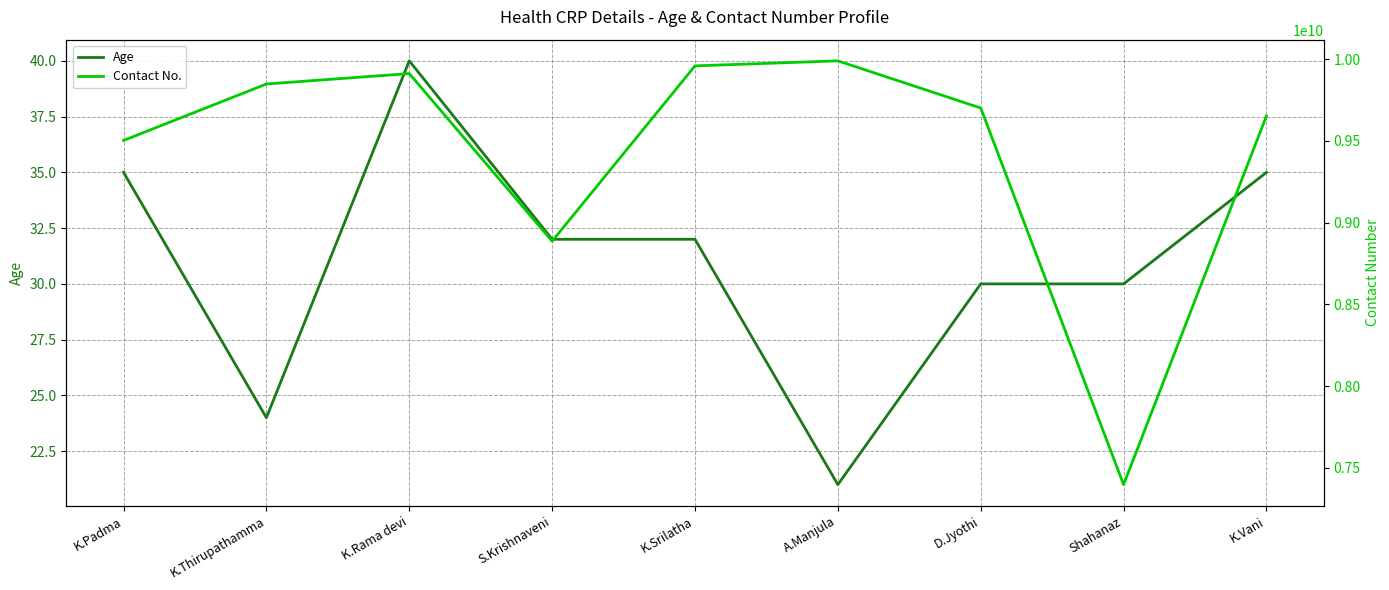

What is the difference between the highest and lowest values at A.Manjula?

9989862655